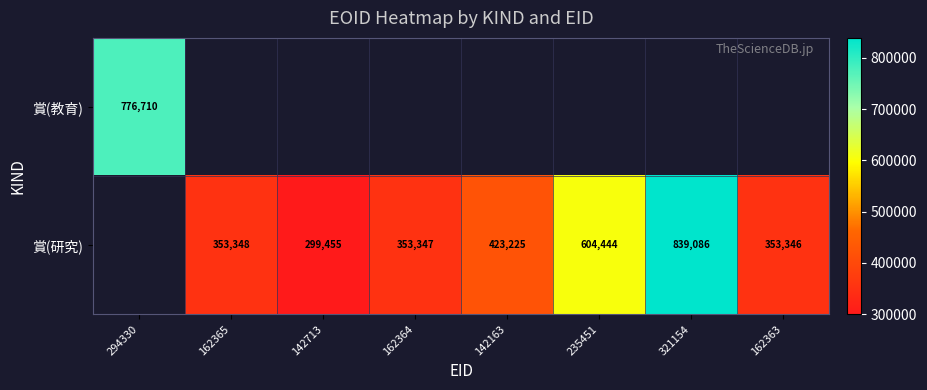

The 賞(研究) series shows 299455 at 142713. True or false?

True